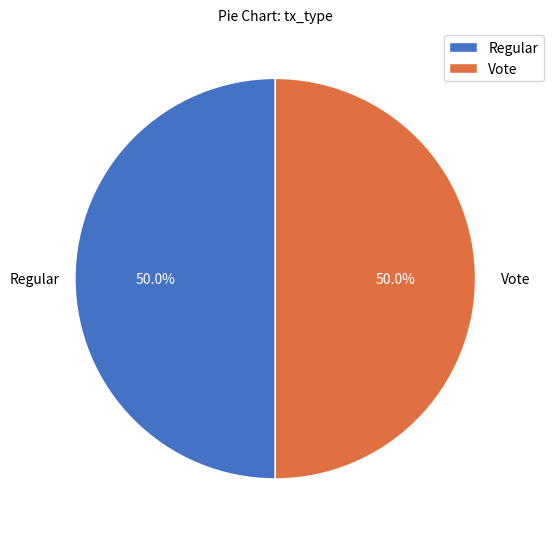

What percentage is the Vote slice, to the nearest percent?

50%